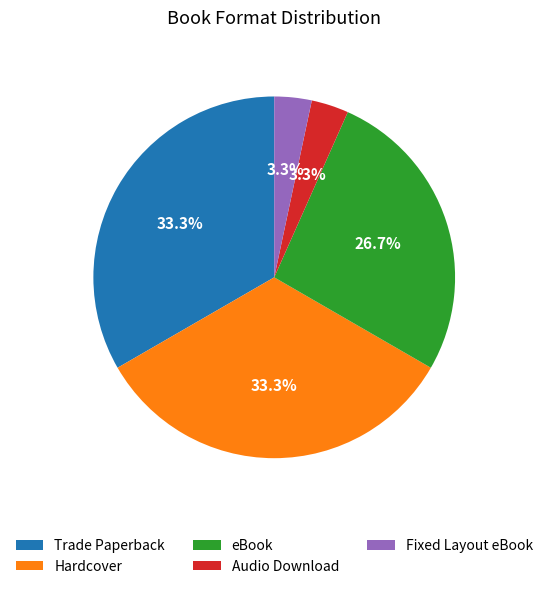

What is the ratio of the value at Trade Paperback to the value at Hardcover?

1.0